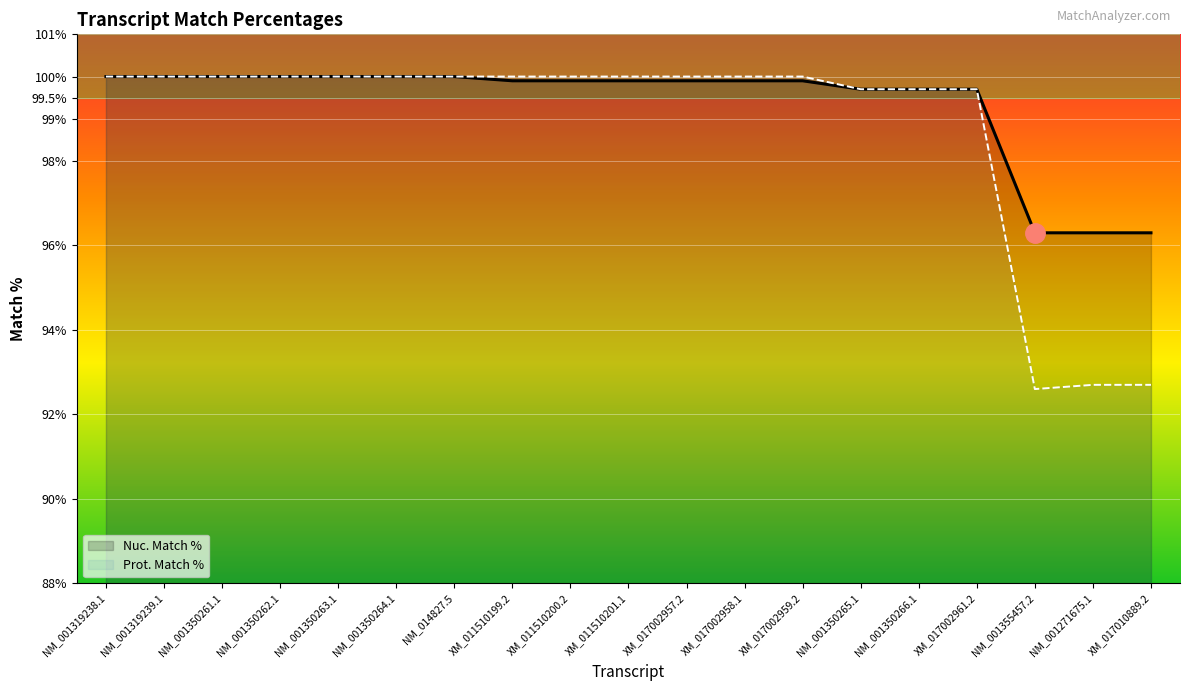

List the series in order of their overall mean, lowest first.

Prot. Match %, Nuc. Match %